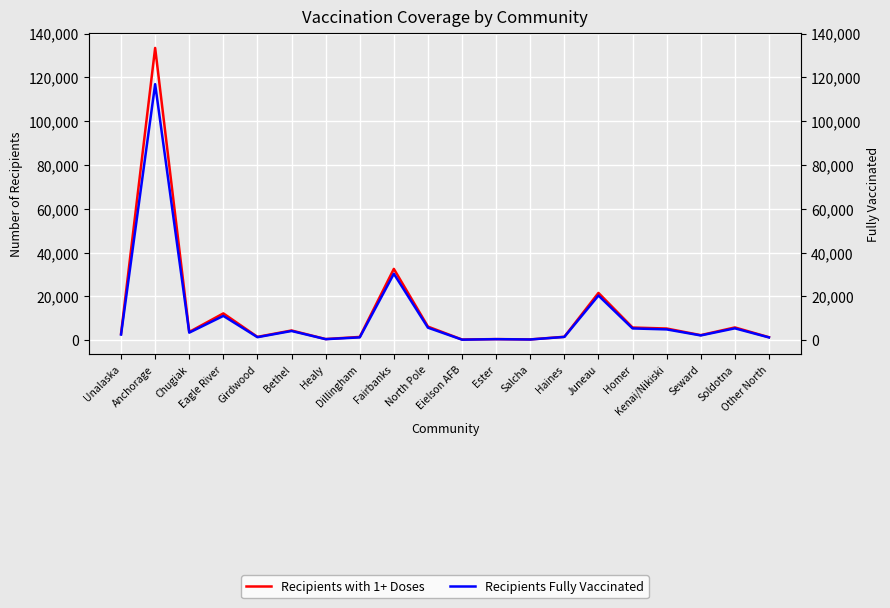

At which category does Recipients Fully Vaccinated reach its first local valley?

Chugiak